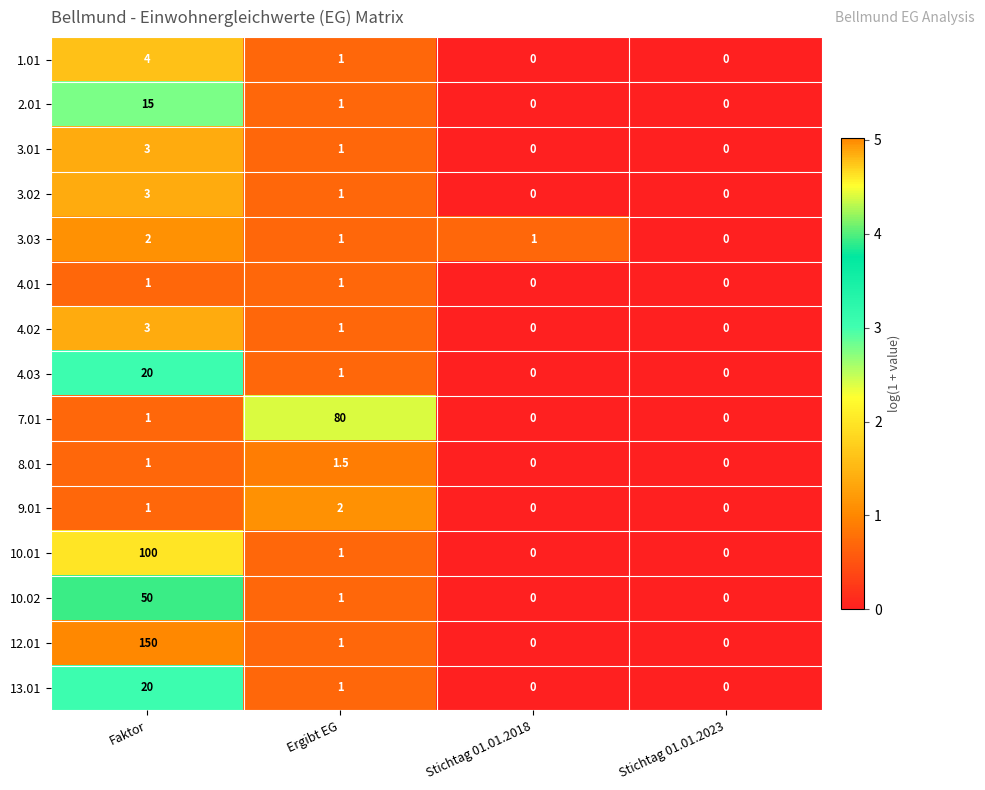

What is the difference between the maximum and second lowest values in the 3.01 series?

3.0